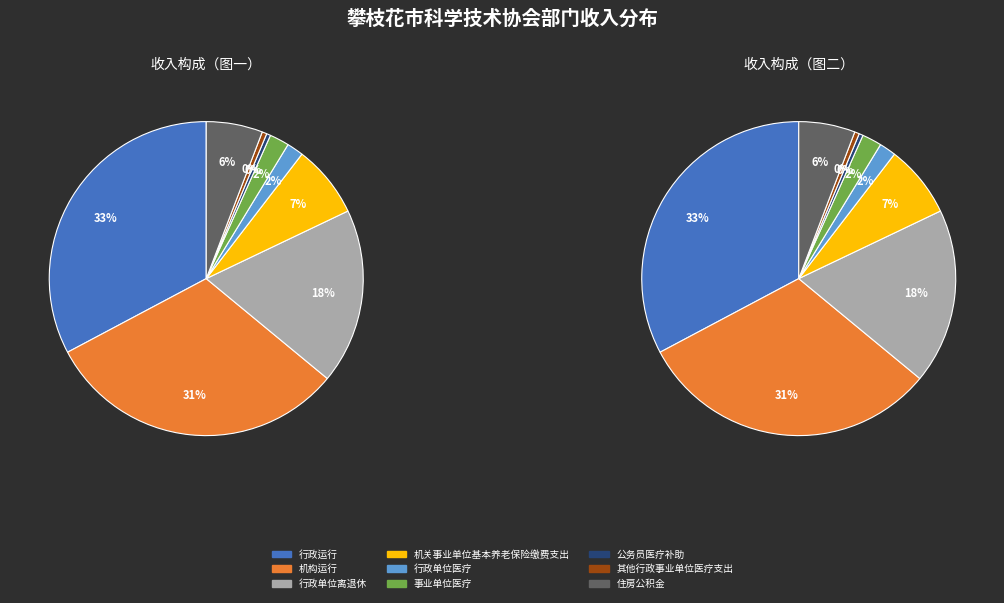

True or false: 公务员医疗补助 accounts for 0% of the total.

True